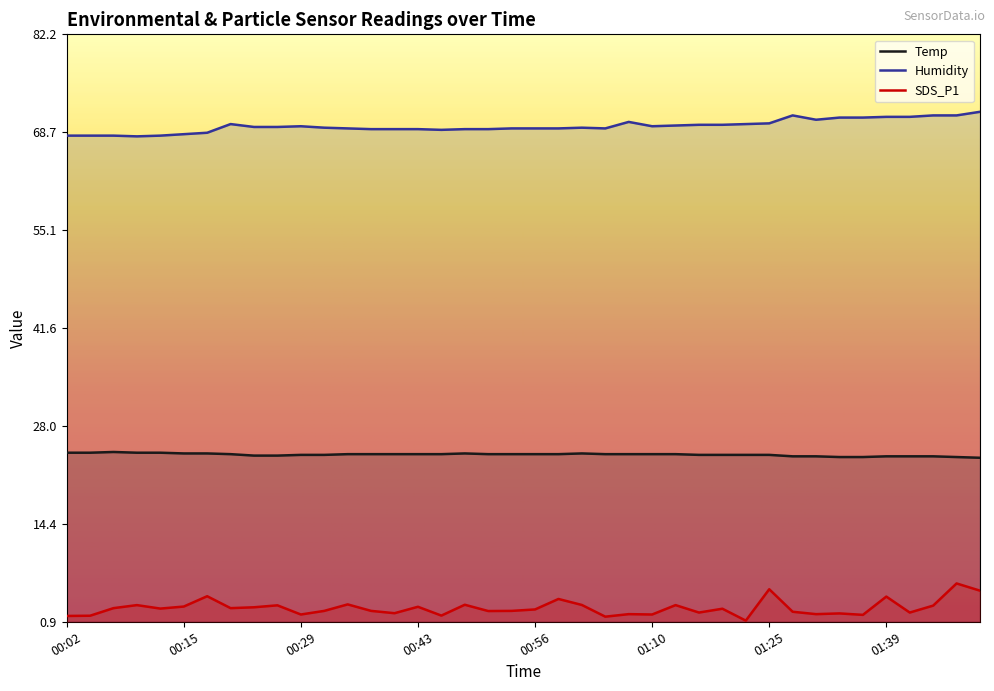

At 01:10, list the series in order from smallest to largest.

SDS_P1, Temp, Humidity